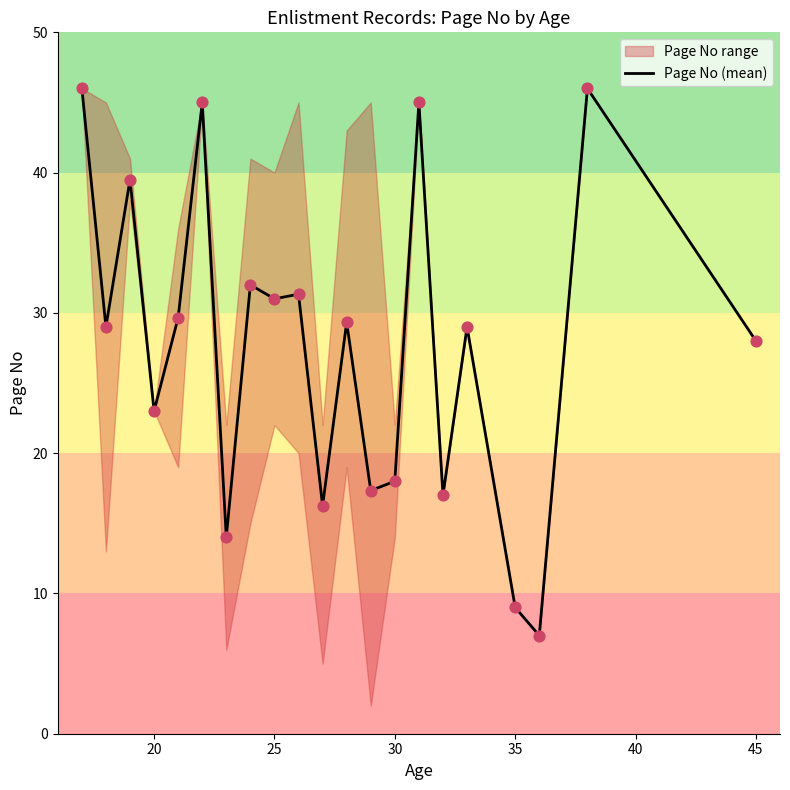

Which has a higher value, 10 or 14?

14